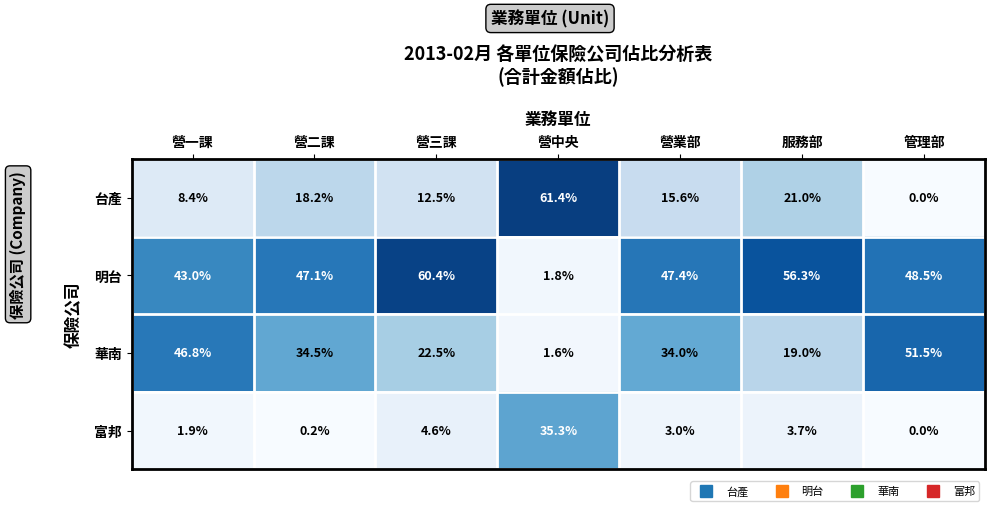

The value of 華南 at 管理部 is 51.5. True or false?

True